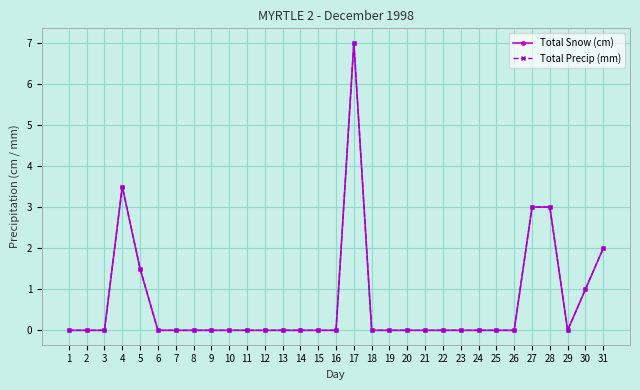

What is the sum of the Total Precip (mm) values at 5 and 26?

1.5